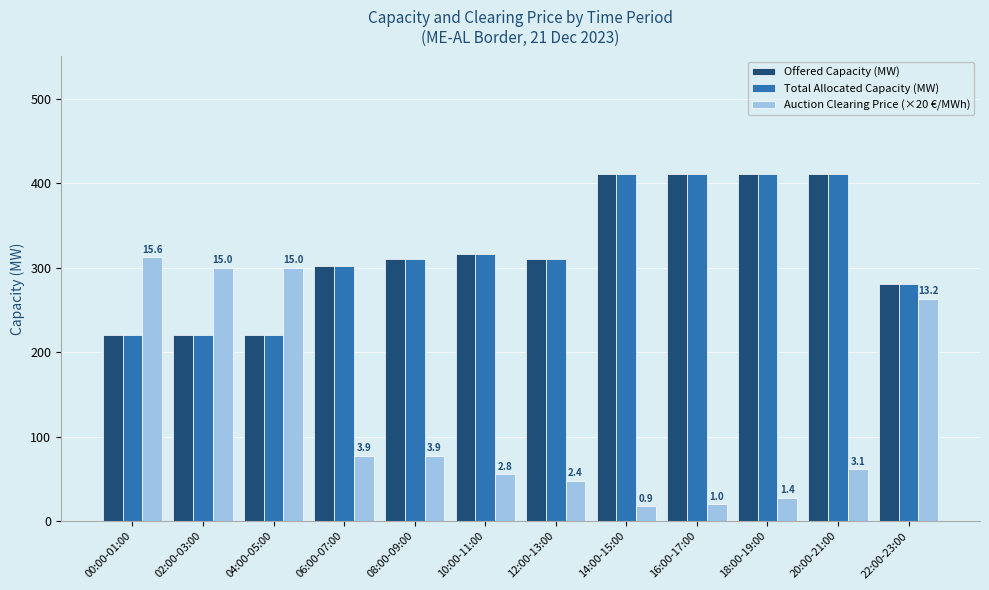

What is the value of the Total Allocated Capacity (MW) bar at the 4th from the left?

302.0